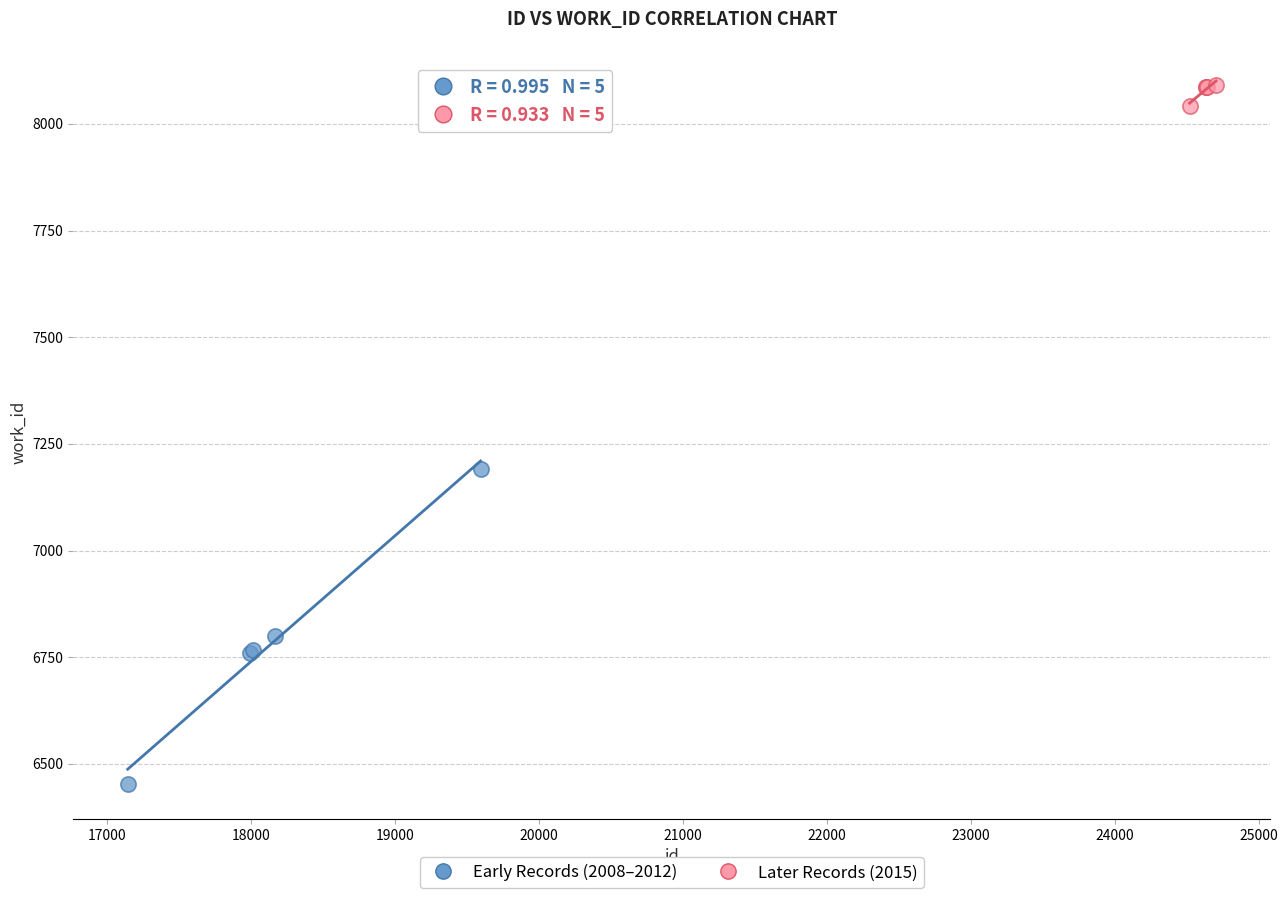

Which series has the widest spread of Y values?

Early Records (2008–2012)